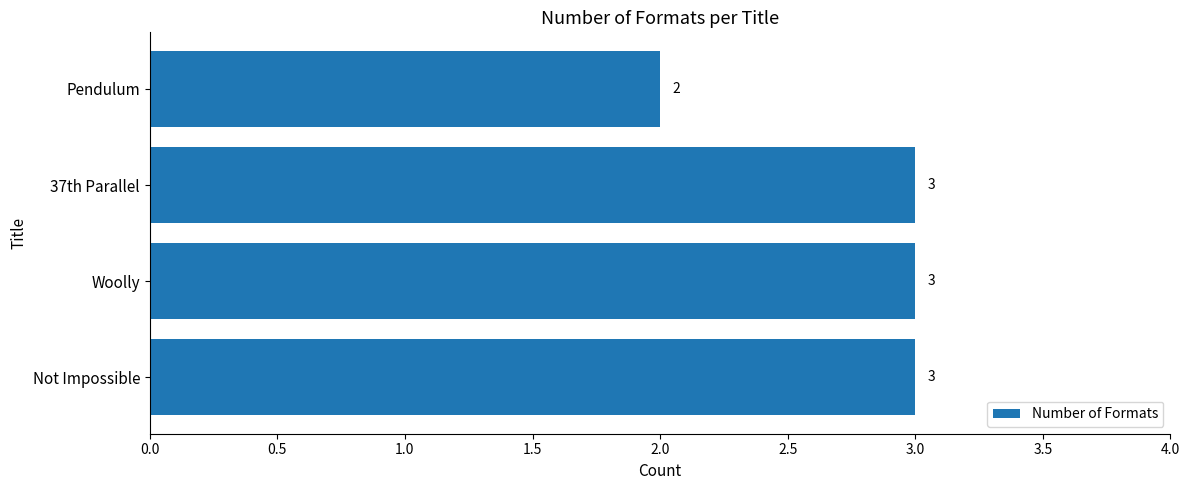

How many categories are shown in the chart?

4